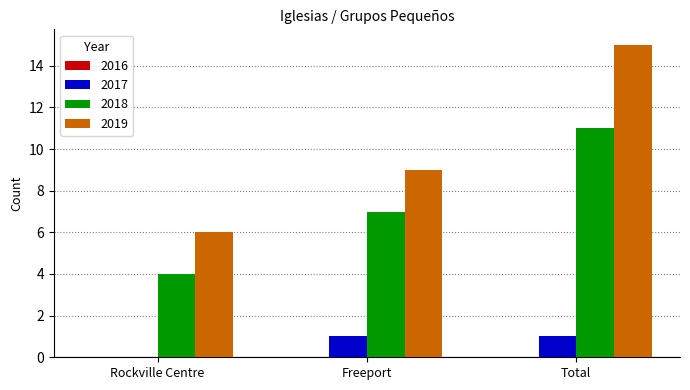

How many groups of bars are there?

3